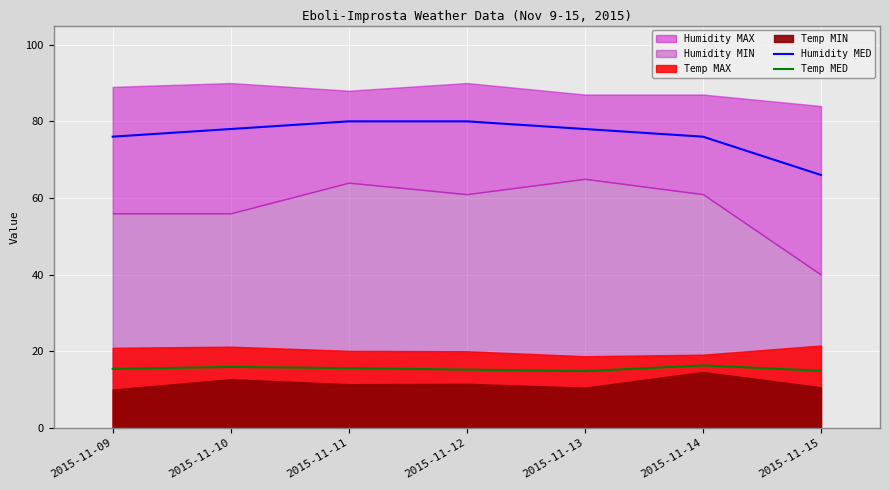

True or false: Humidity MED has a value of 80.0 at 2015-11-11.

True